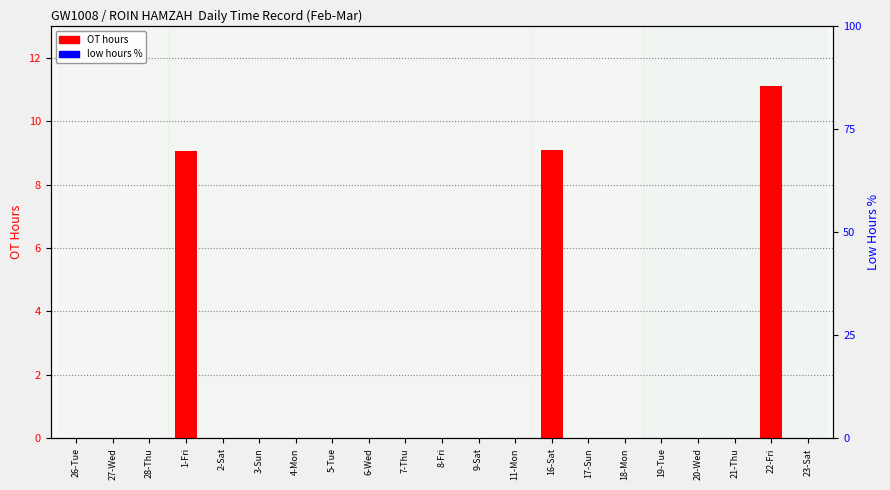

At which category is the sum across all series the highest?

22-Fri